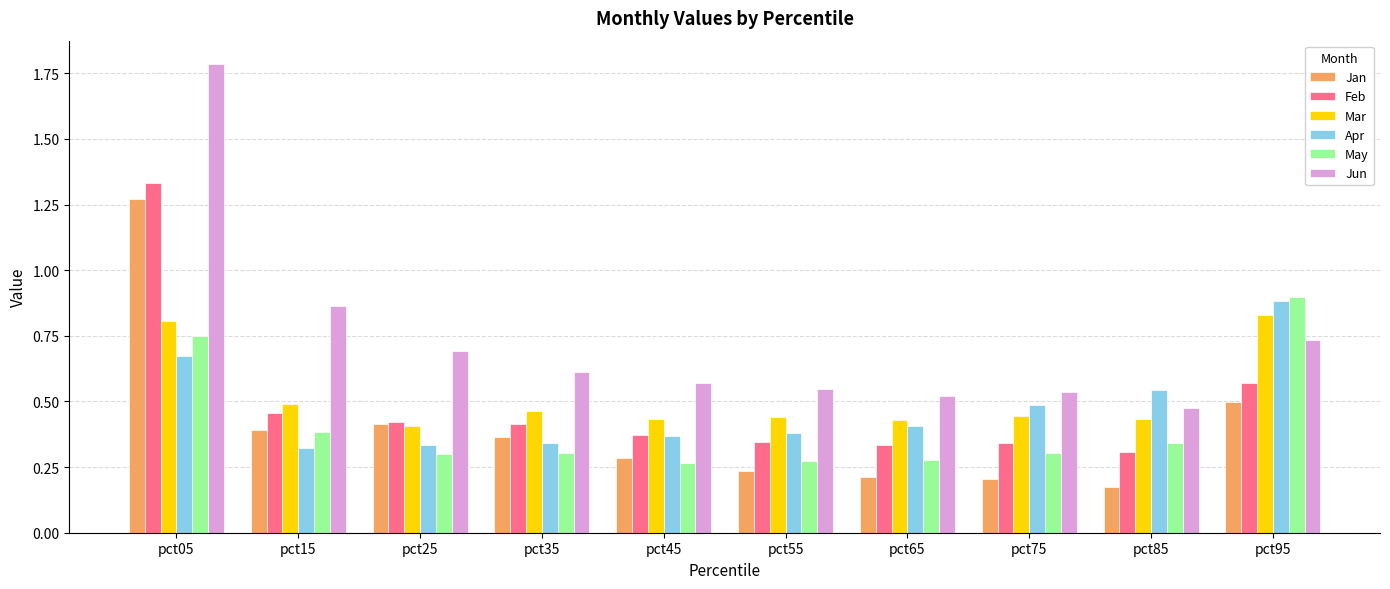

How many groups of bars are there?

10